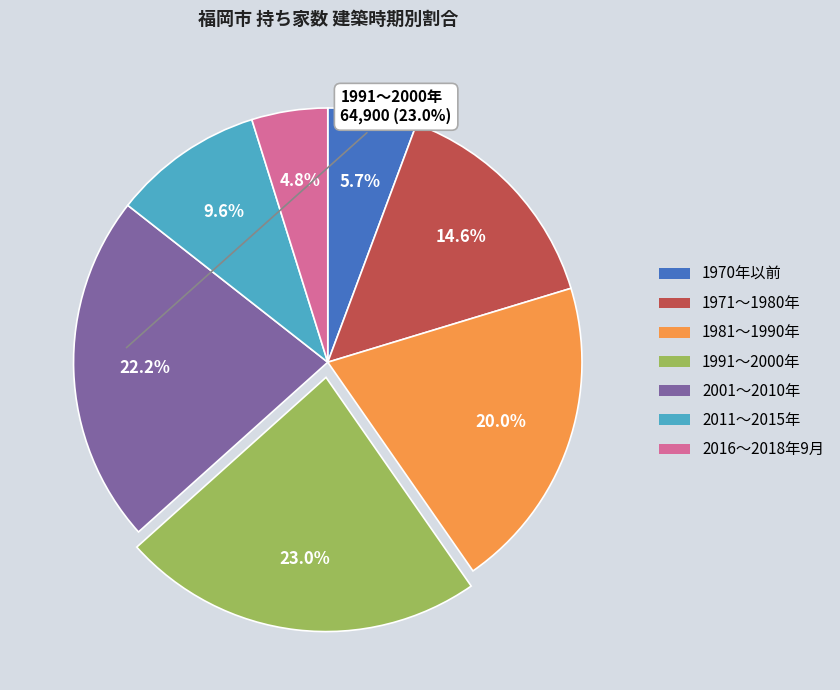

Which slice is the smallest?

2016～2018年9月